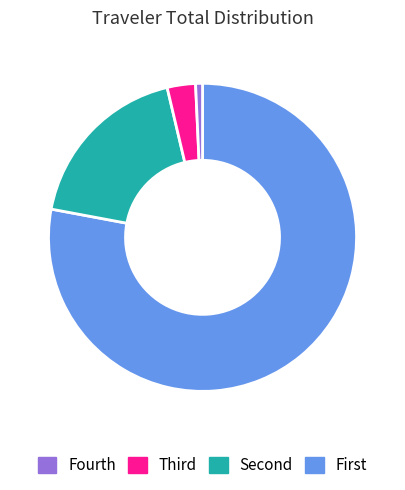

Is there a majority slice in this chart?

Yes